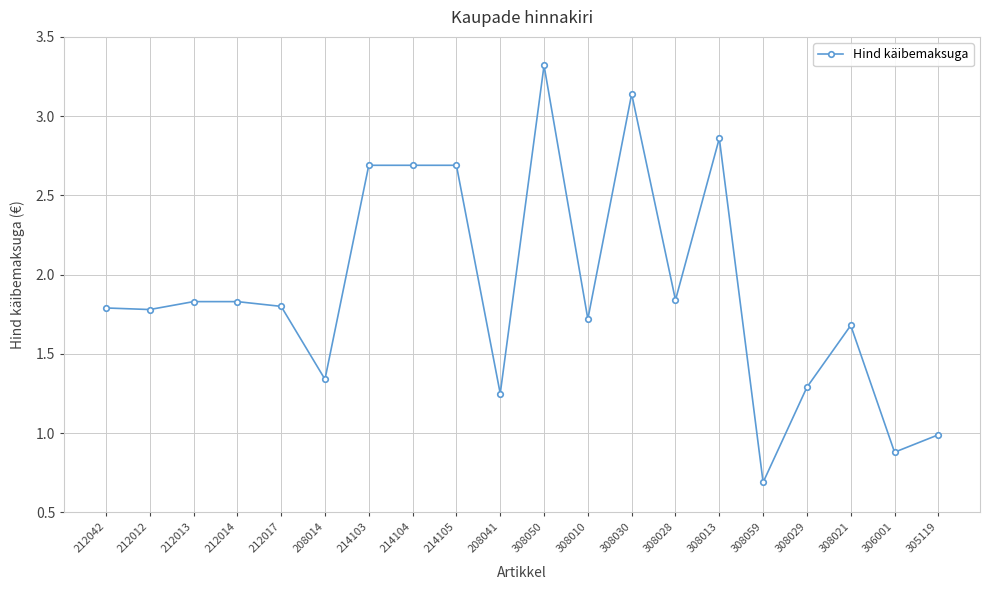

True or false: there are more than 0 points higher than both neighbors.

True